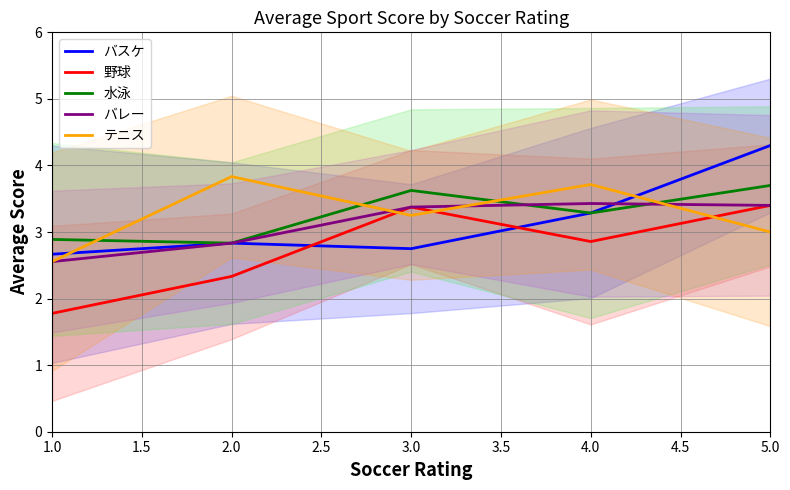

At which label does バレー first exceed 3?

3.0